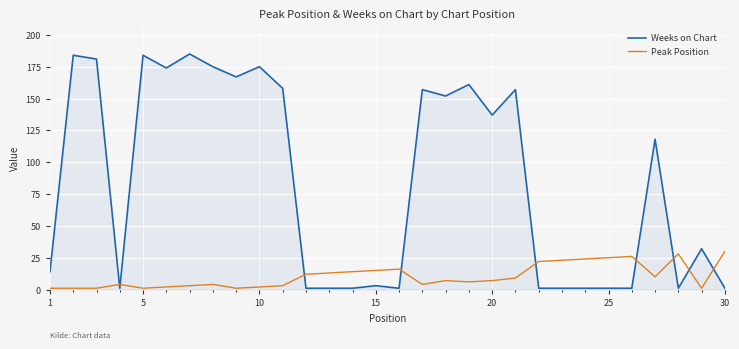

True or false: Peak Position has more than 1 points higher than both neighbors.

True